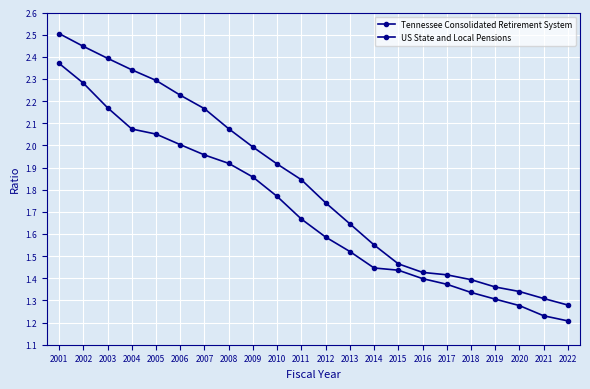

True or false: US State and Local Pensions and Tennessee Consolidated Retirement System cross at least once.

False